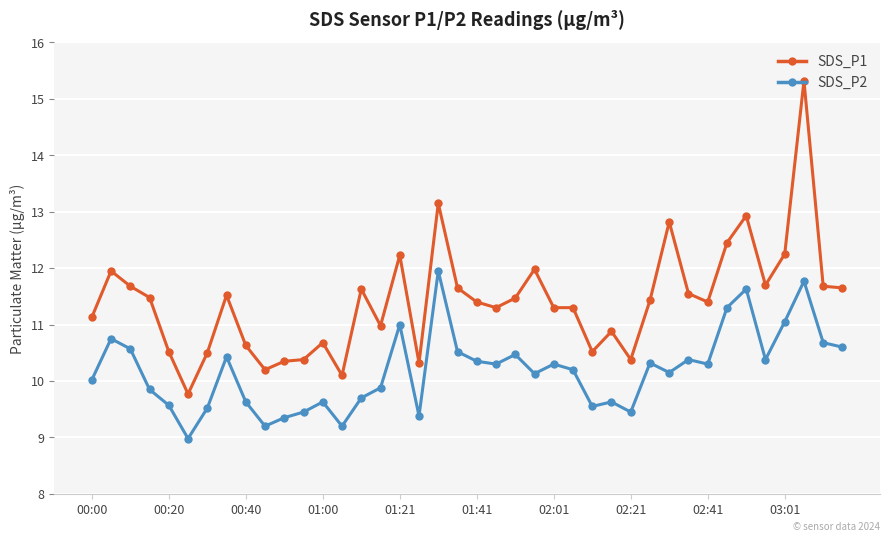

Which series has the largest total across all categories?

SDS_P1